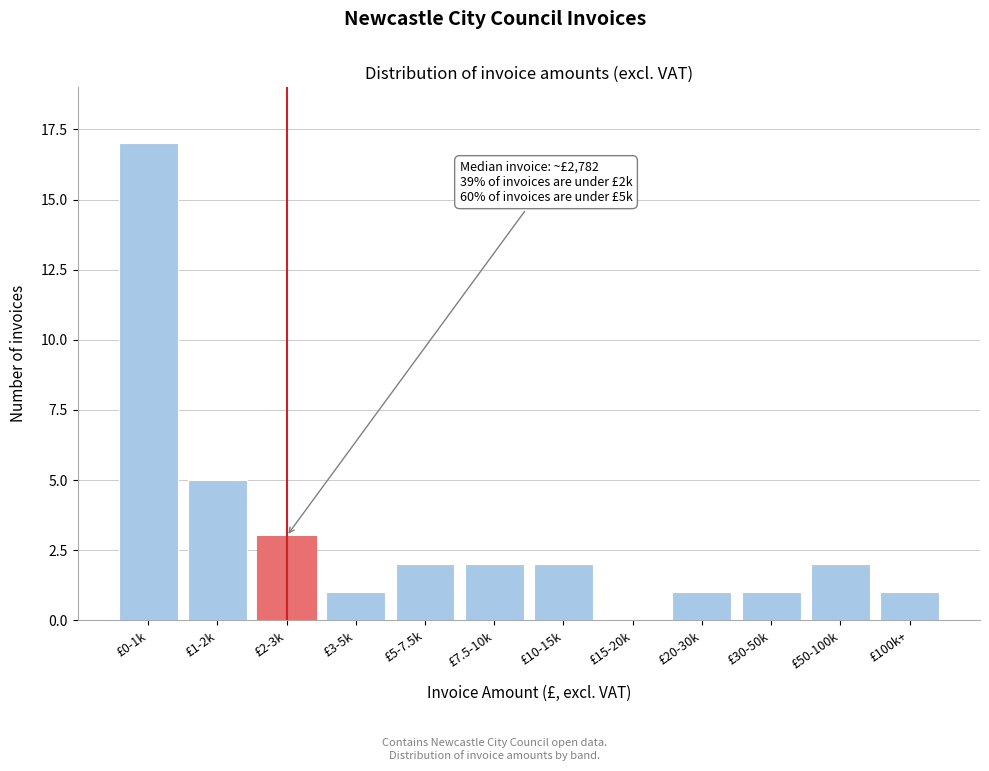

Reading left to right, what are all the values shown in this chart?

£0-1k=17	£1-2k=5	£2-3k=3	£3-5k=1	£5-7.5k=2	£7.5-10k=2	£10-15k=2	£15-20k=0	£20-30k=1	£30-50k=1	£50-100k=2	£100k+=1